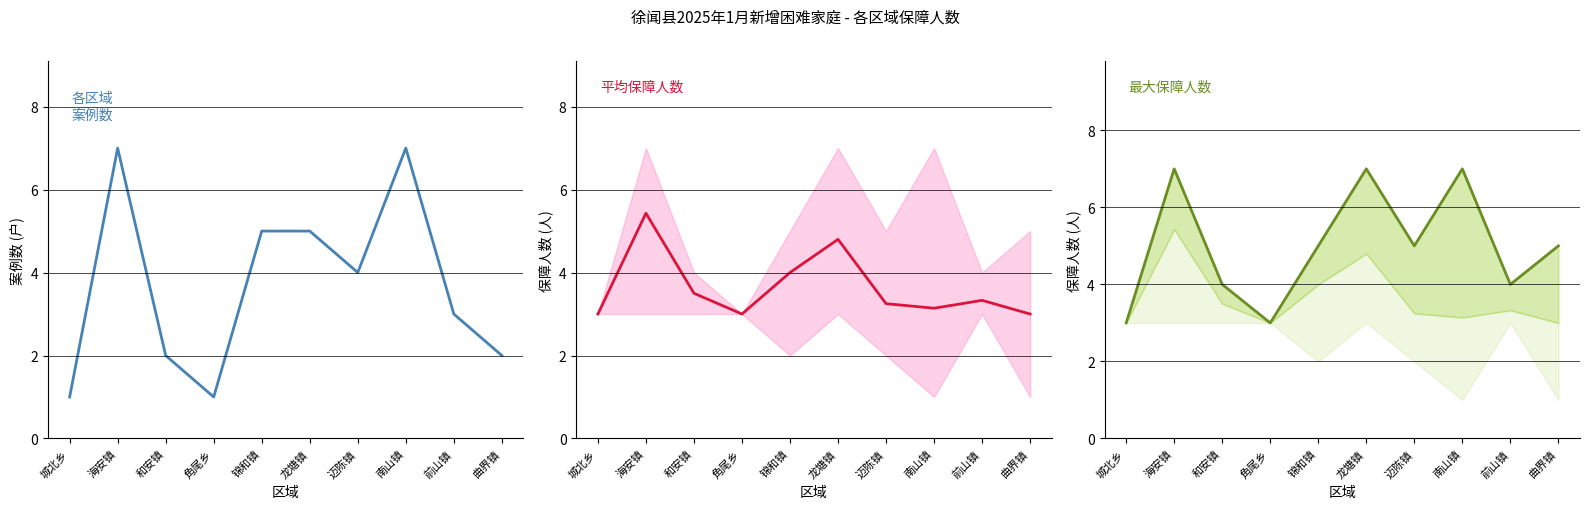

What is the sum of the 最大保障人数 values at 迈陈镇 and 曲界镇?

10.0